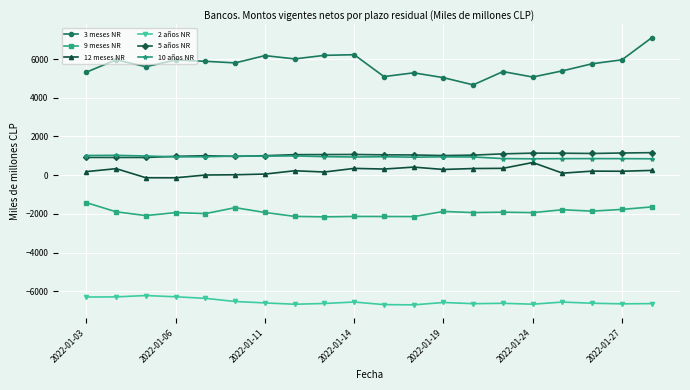

How many data points in 12 meses NR are above 230?

10